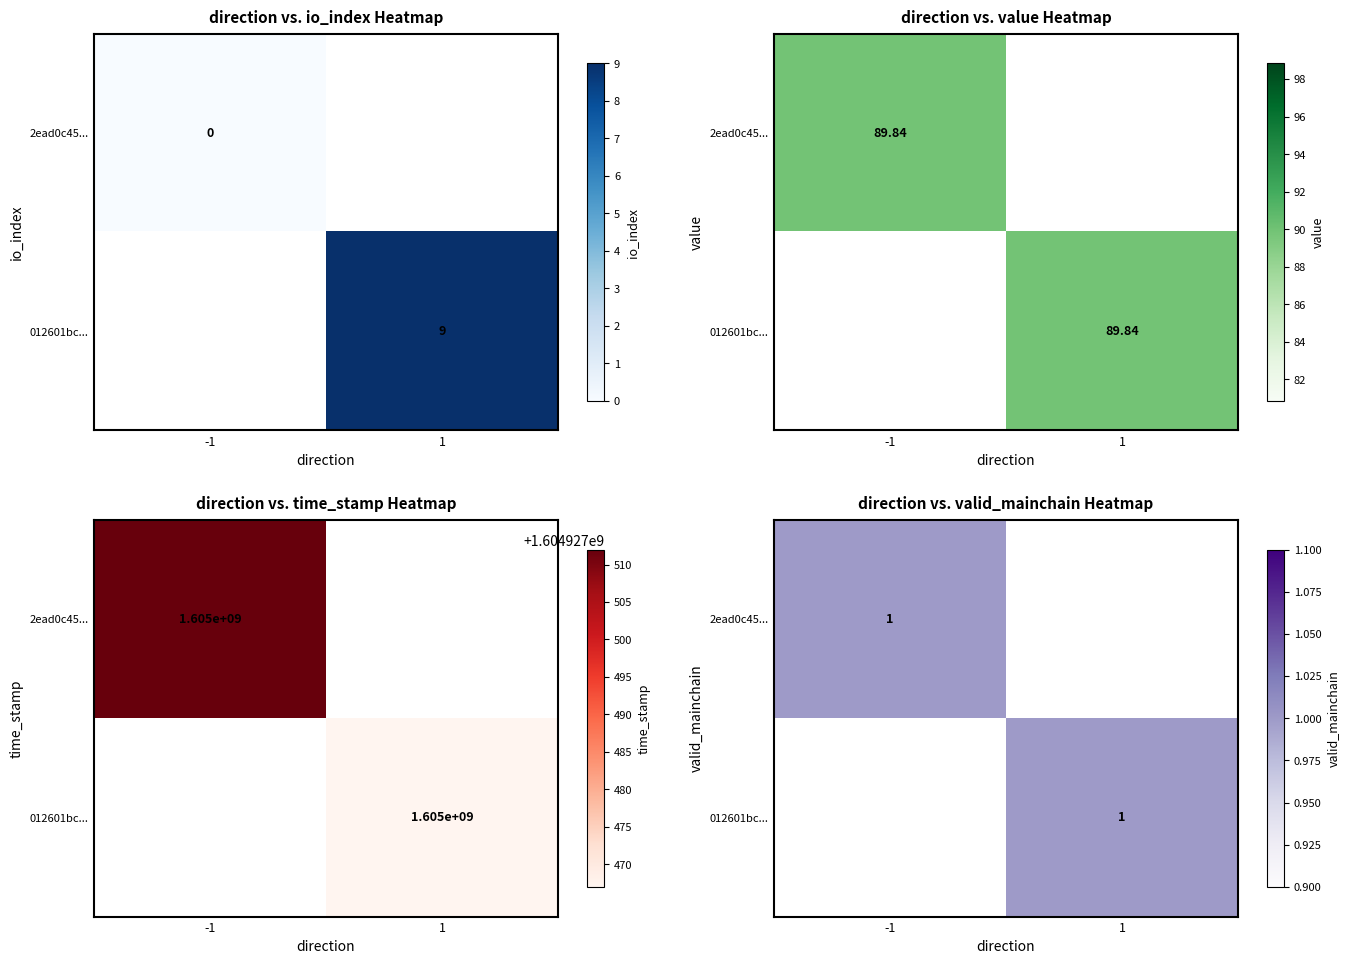

At which label is 2ead0c45c8c9a3798320116a0f9a599013bcd16 closest to 802463755?

value